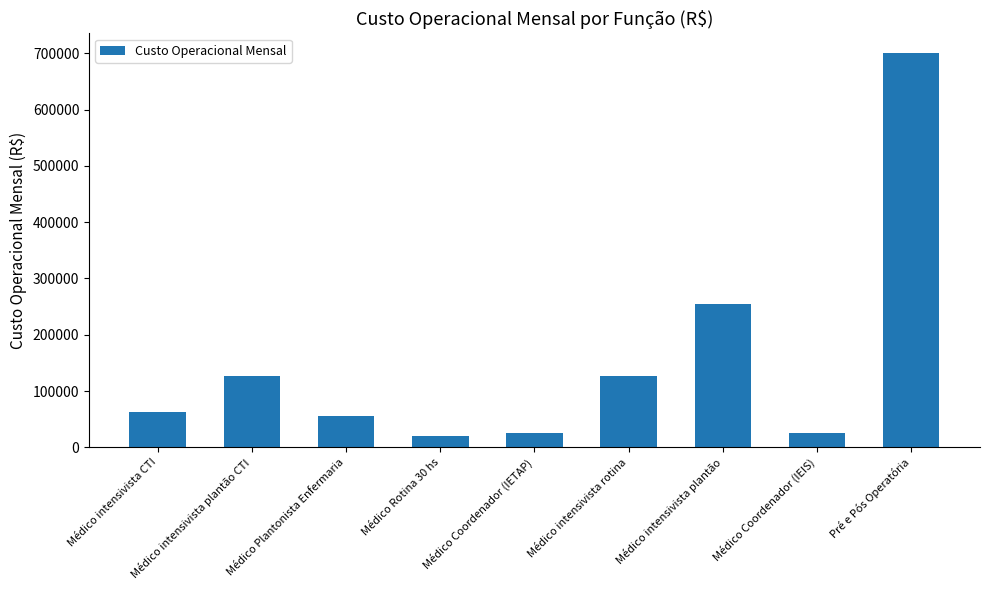

At which category does the chart reach its peak across all series?

Pré e Pós Operatória